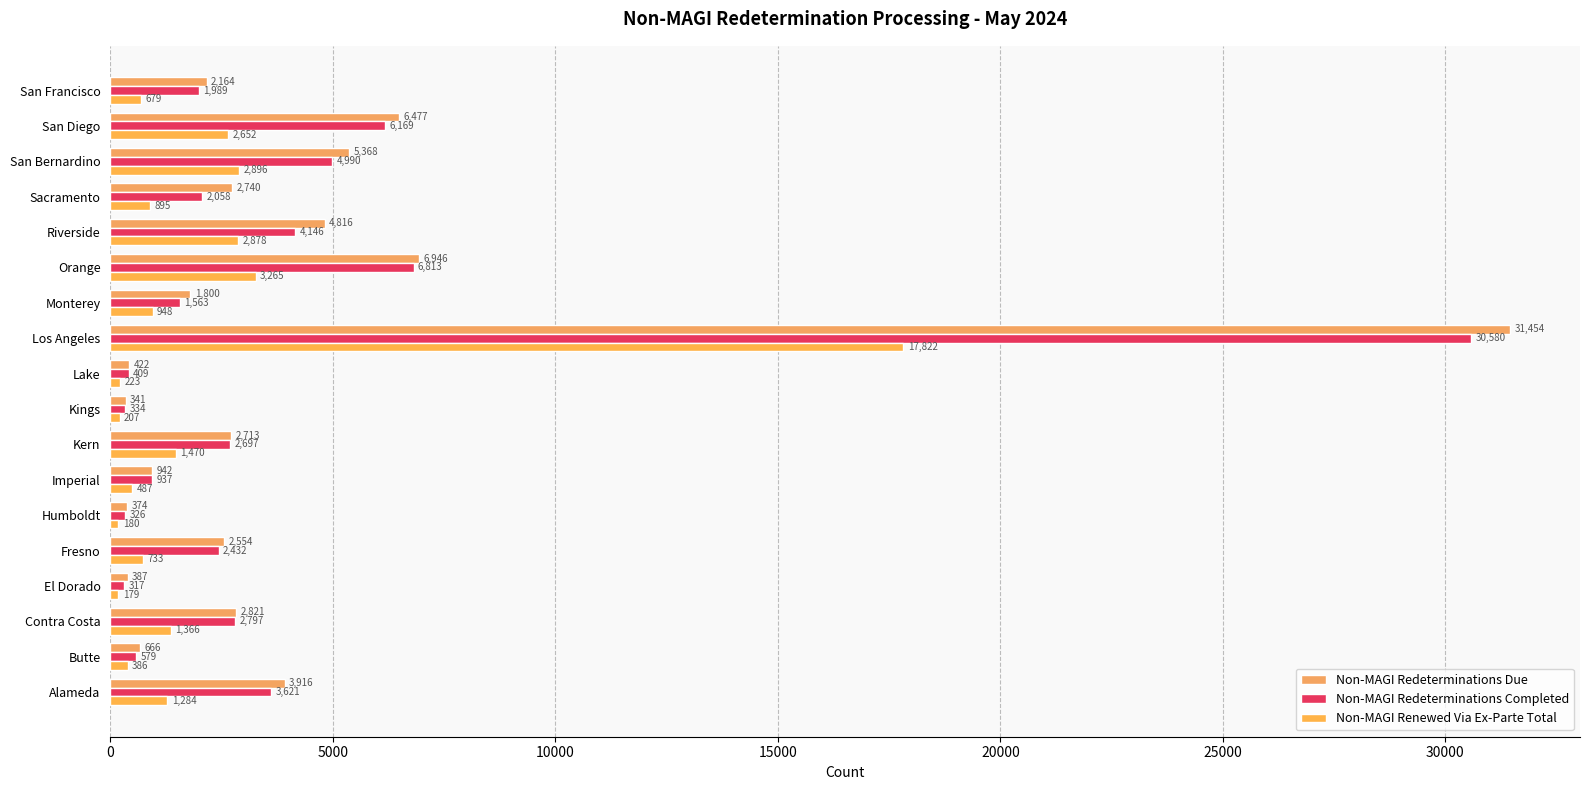

Rank the categories by Non-MAGI Redeterminations Due value from lowest to highest.

Kings, Humboldt, El Dorado, Lake, Butte, Imperial, Monterey, San Francisco, Fresno, Kern, Sacramento, Contra Costa, Alameda, Riverside, San Bernardino, San Diego, Orange, Los Angeles